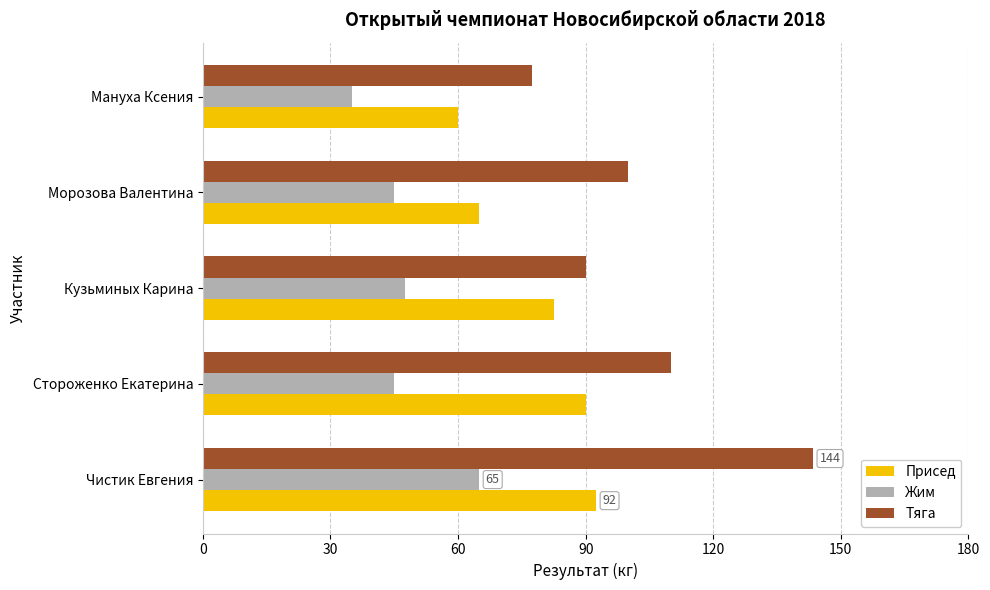

List the series in order of their overall mean, lowest first.

Жим, Присед, Тяга